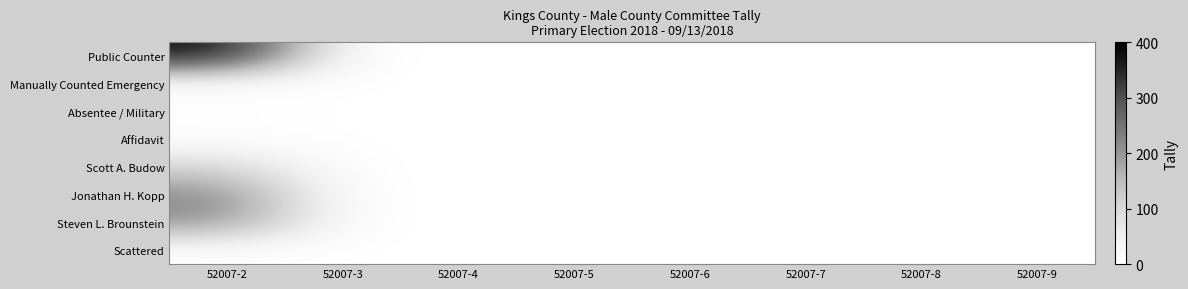

Rank the series by their maximum value, from highest to lowest.

Public Counter, Jonathan H. Kopp, Steven L. Brounstein, Scott A. Budow, Absentee / Military, Scattered, Affidavit, Manually Counted Emergency